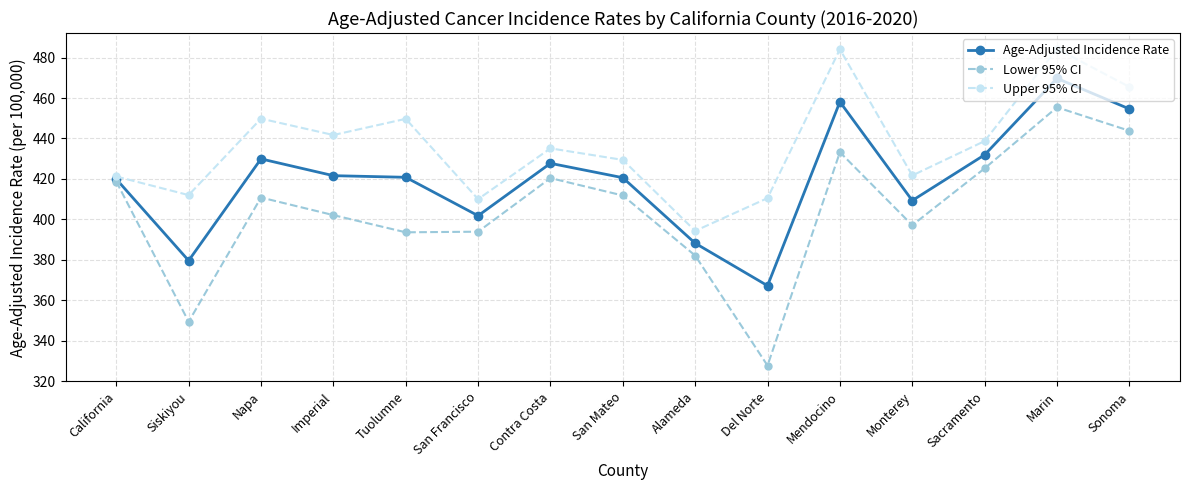

Does the chart display data point markers on the line(s)?

Yes